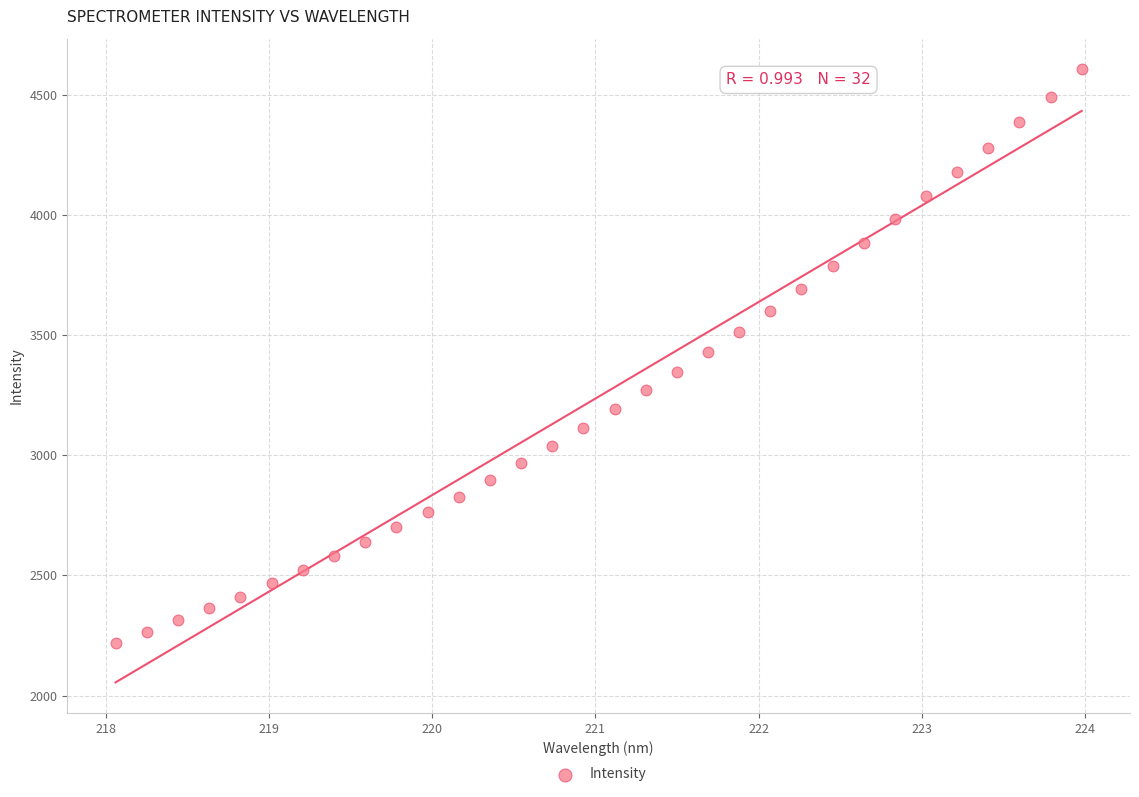

What is the range of X values (max minus min)?

5.9